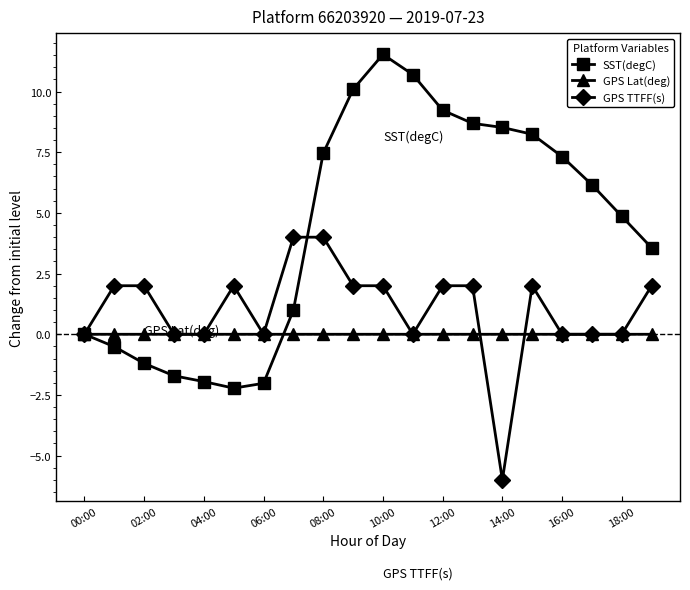

Which series has the widest spread of values?

SST(degC)